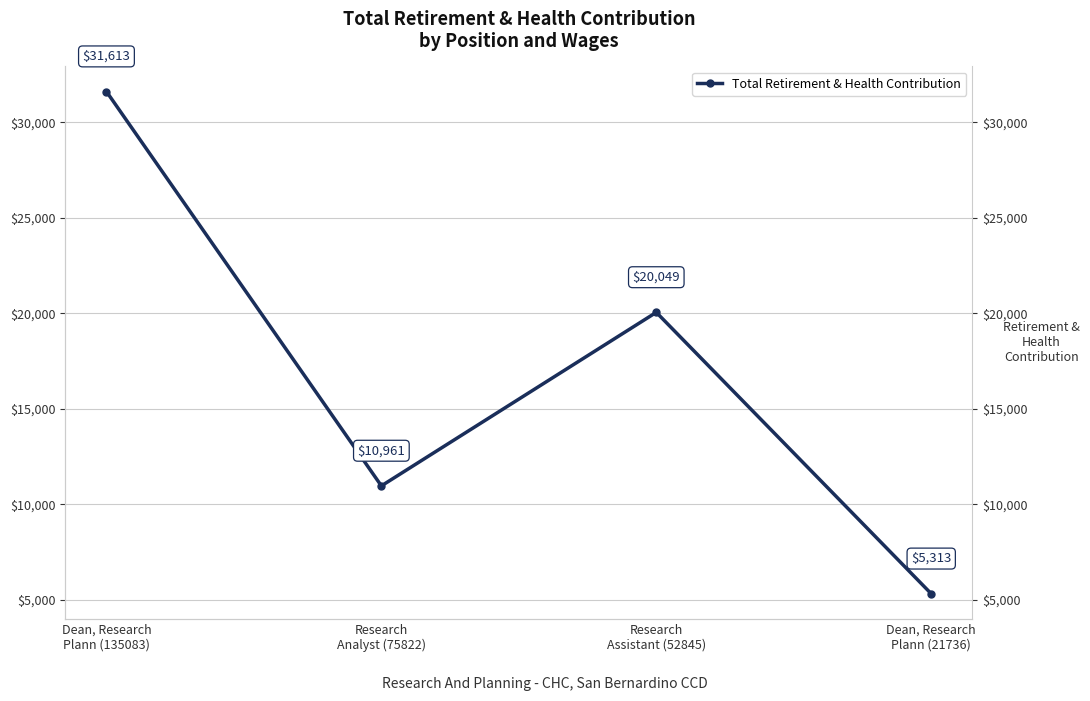

What is the approximate value at Research
Assistant (52845), to the nearest 50?

20050